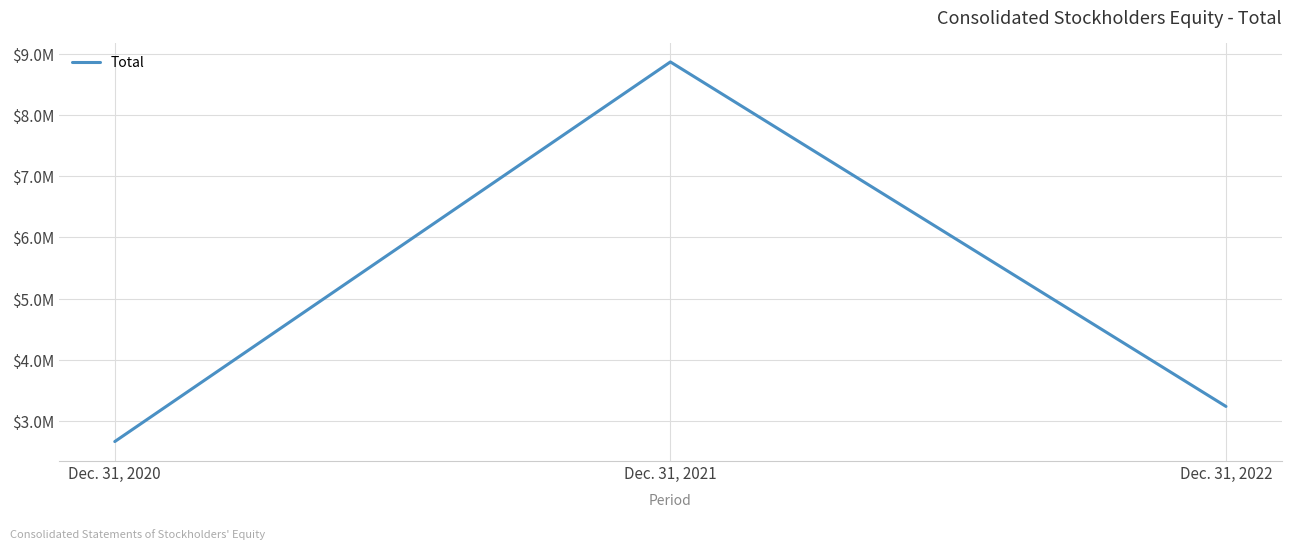

What is the minimum value shown in the chart?

2662067